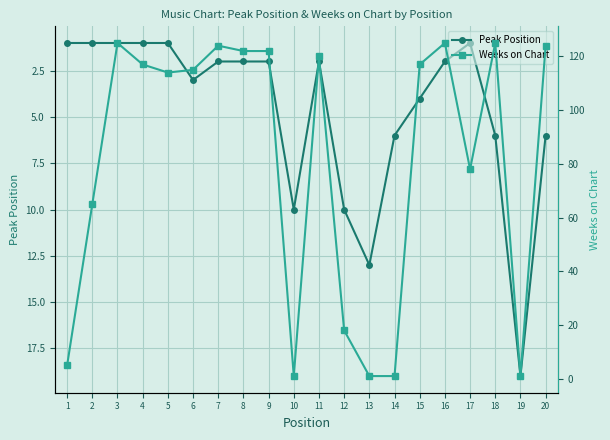

At how many categories does at least one series exceed 107?

12